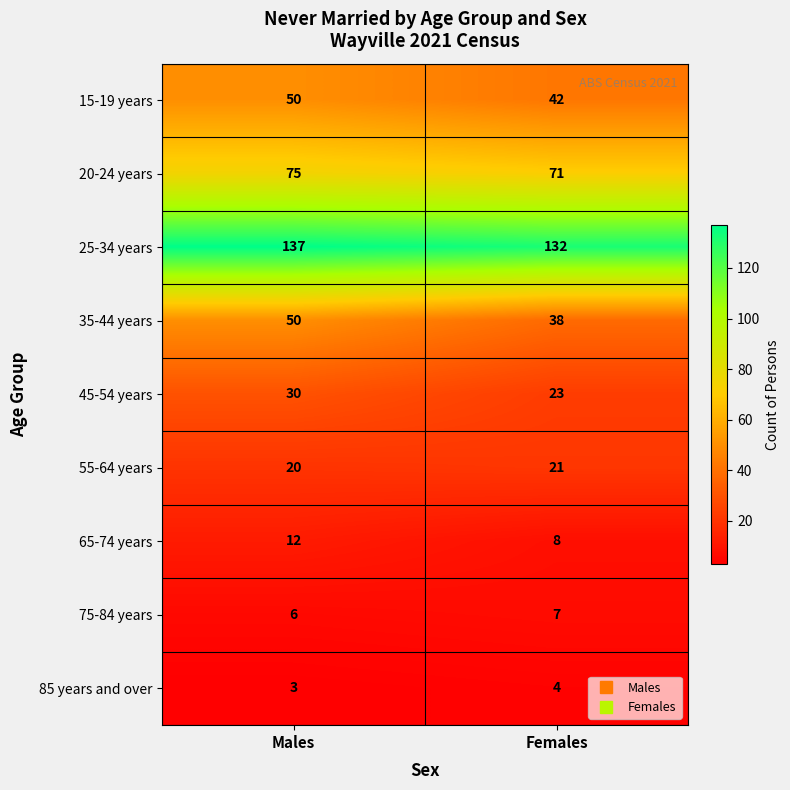

Which series has the largest range (max minus min)?

35-44 years